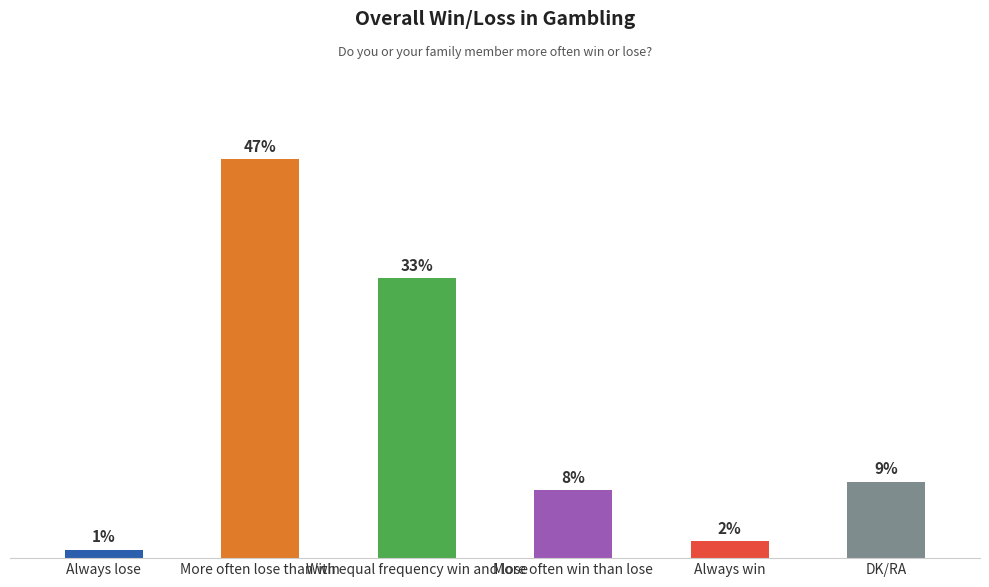

Does the chart contain stacked bars?

No